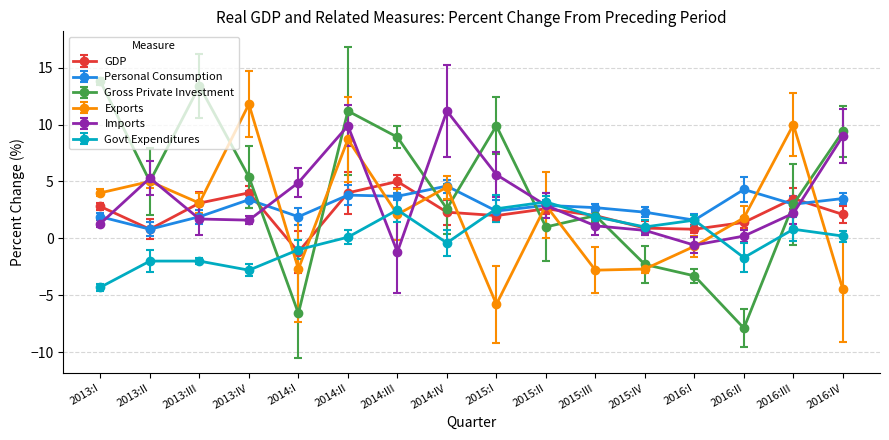

True or false: Govt Expenditures has more than 0 interior local peaks.

True